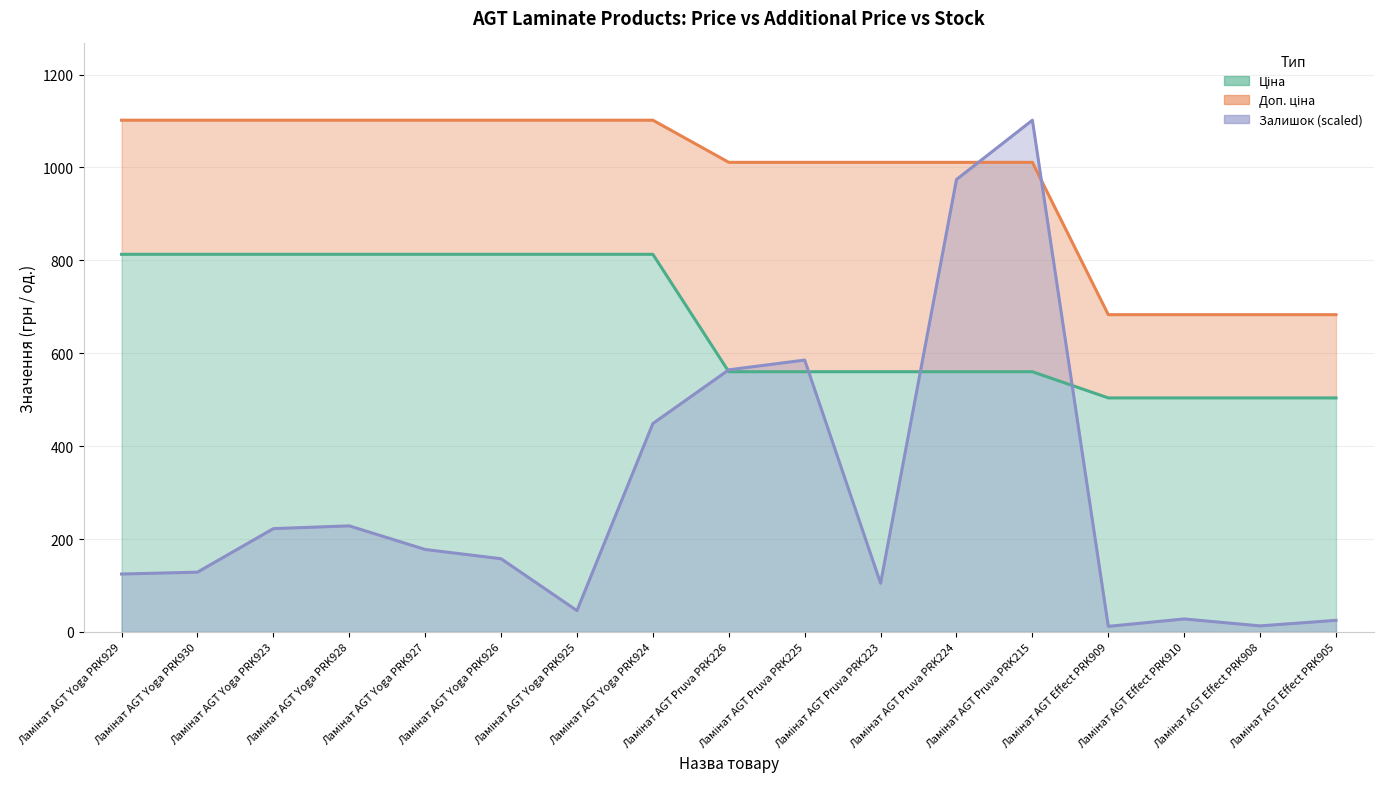

Where is Доп. ціна nearest to the value 892?

Ламінат AGT Pruva PRK226